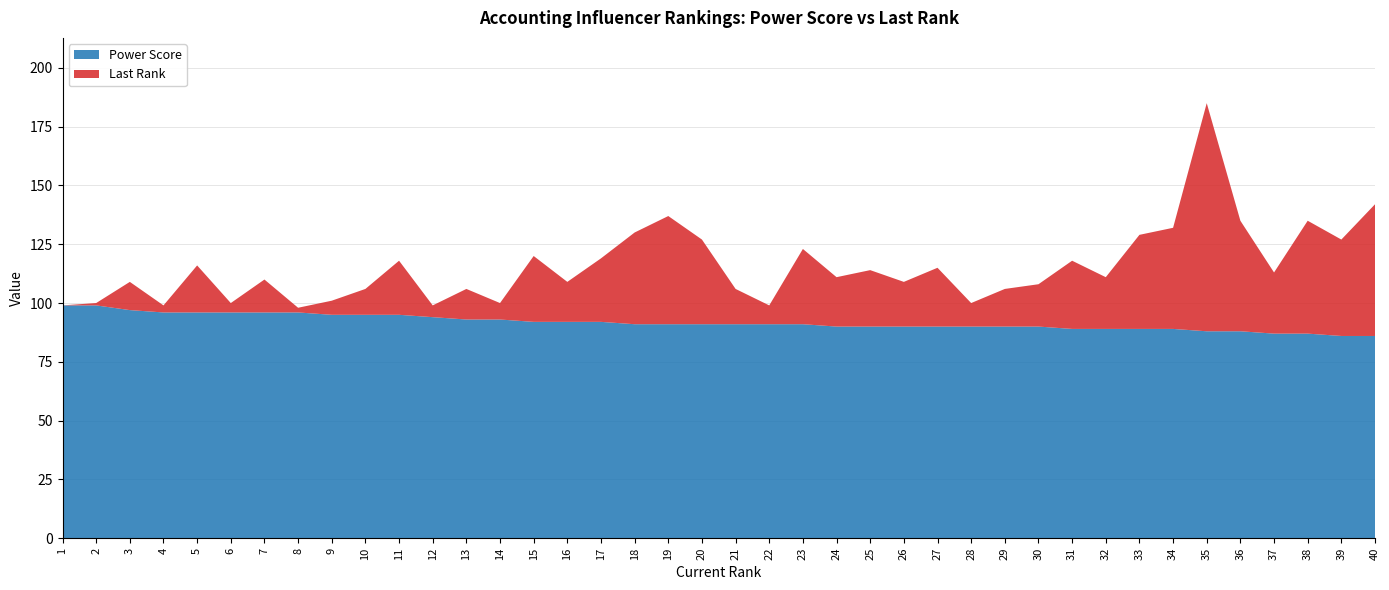

Reading left to right, list all the values displayed in this chart.

power score: 99	99	97	96	96	96	96	96	95	95	95	94	93	93	92	92	92	91	91	91	91	91	91	90	90	90	90	90	90	90	89	89	89	89	88	88	87	87	86	86
last_rank: 0	1	12	3	20	4	14	2	6	11	23	5	13	7	28	17	27	39	46	36	15	8	32	21	24	19	25	10	16	18	29	22	40	43	97	47	26	48	41	56